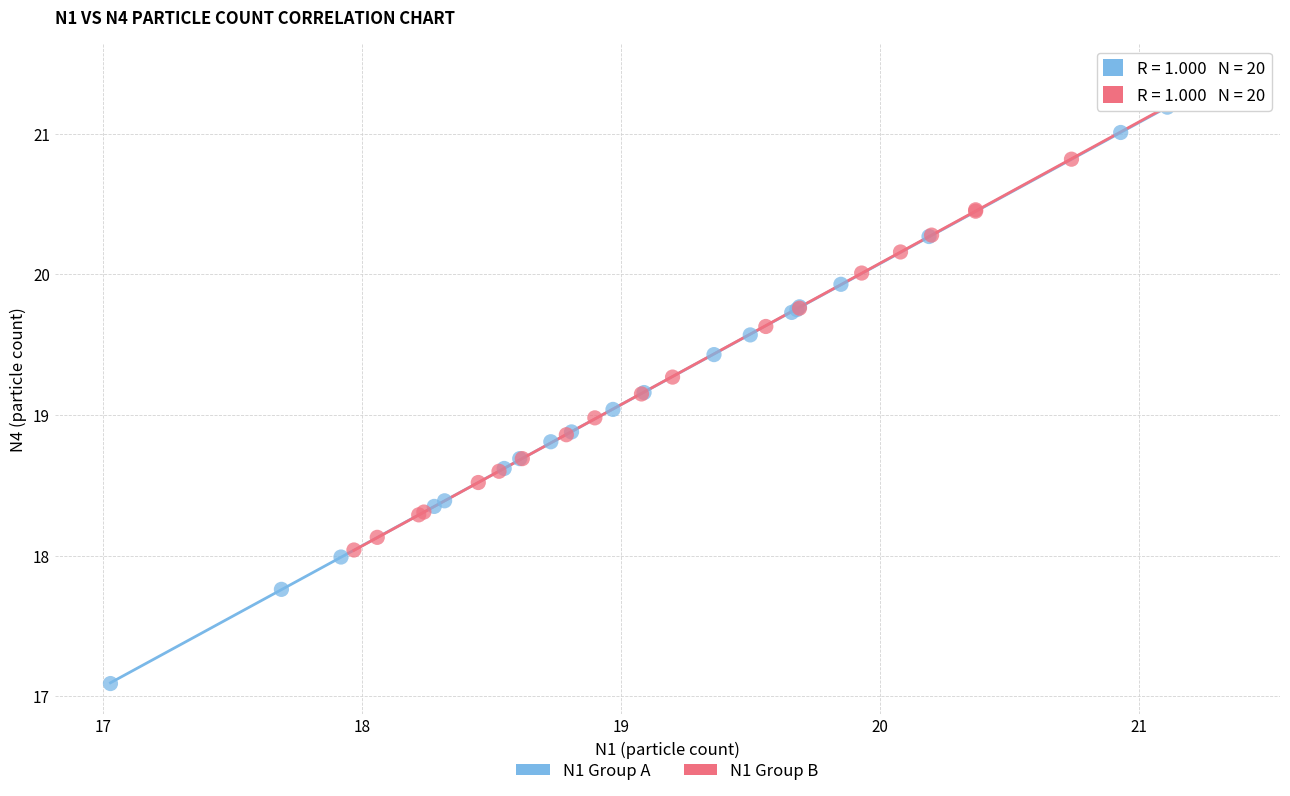

Which series has the widest spread of Y values?

N1 Group A